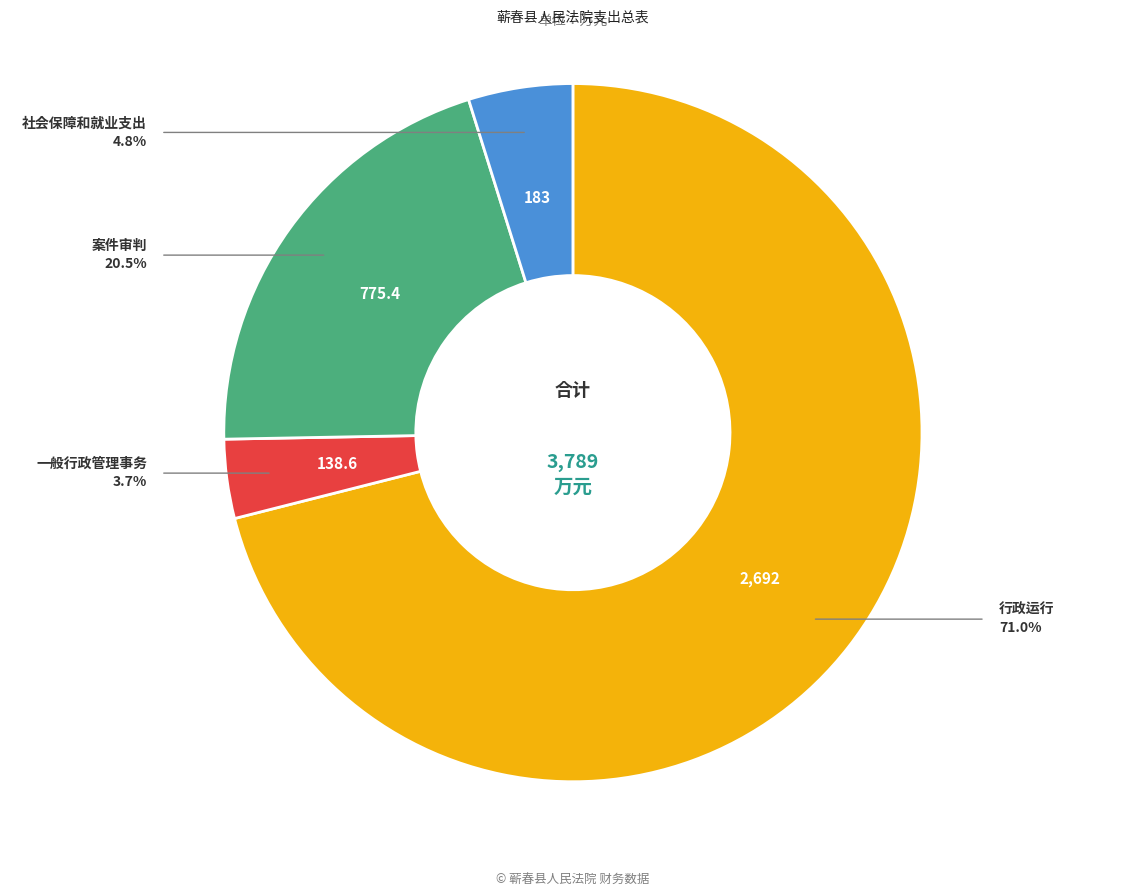

Is there any slice that represents more than half of the pie?

Yes